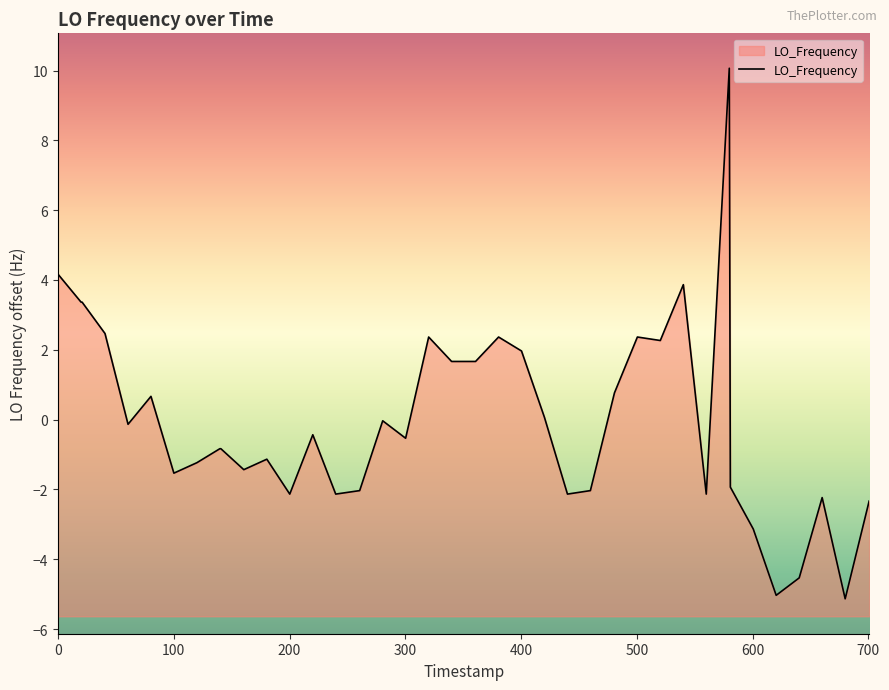

How many lines are shown in the chart?

1